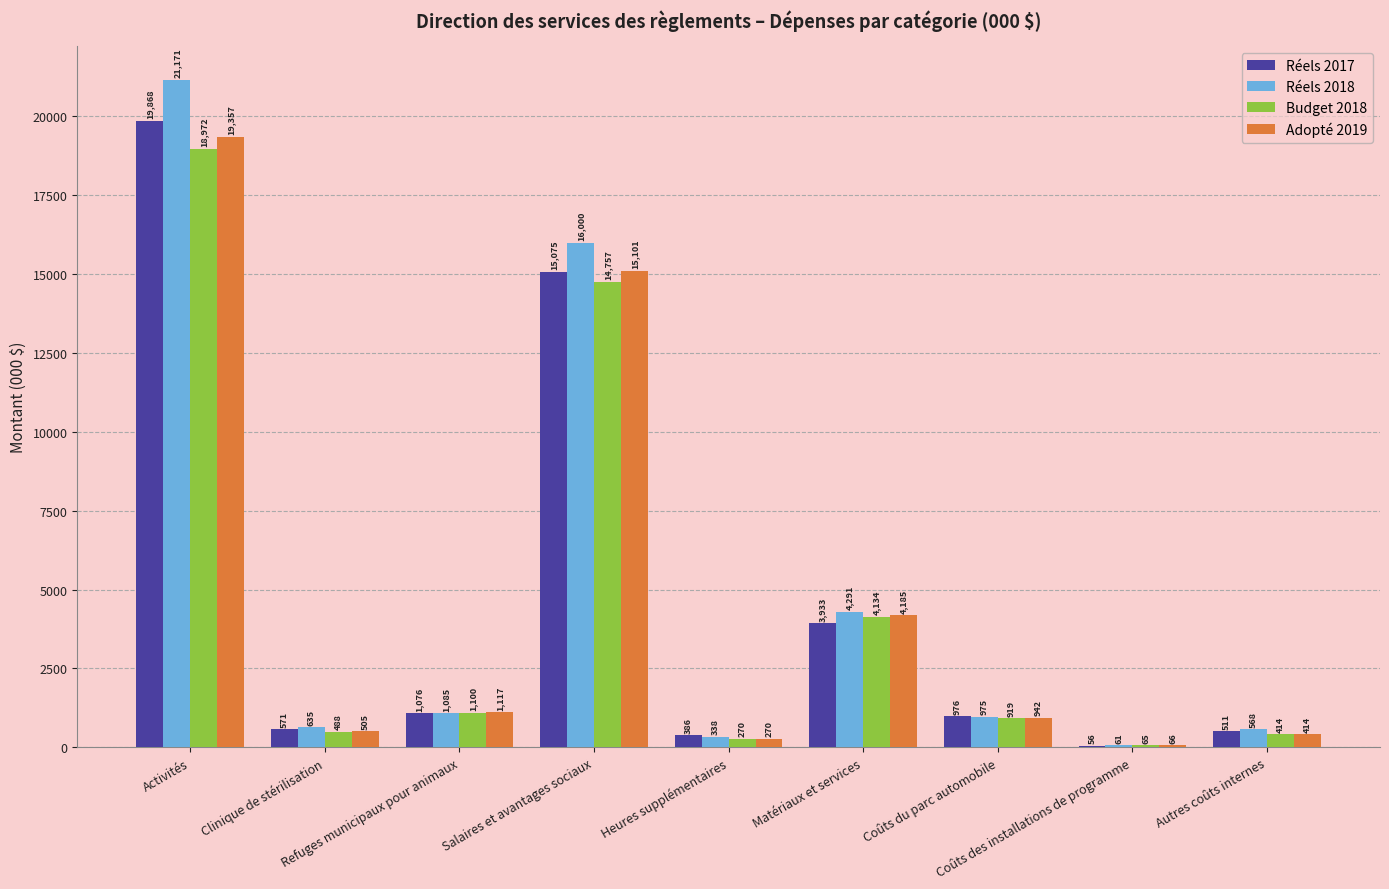

Which series has the largest total across all categories?

Réels 2018